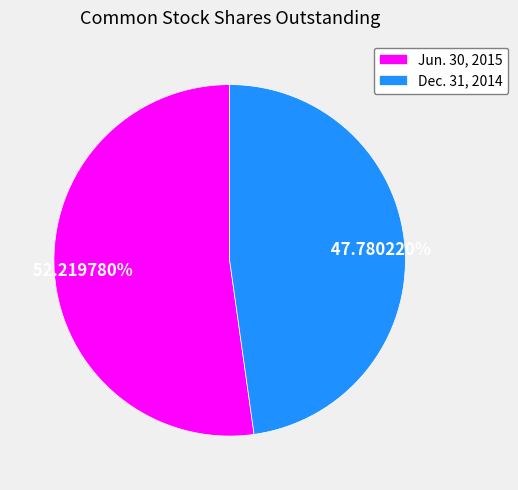

Is there any slice that represents more than half of the pie?

Yes